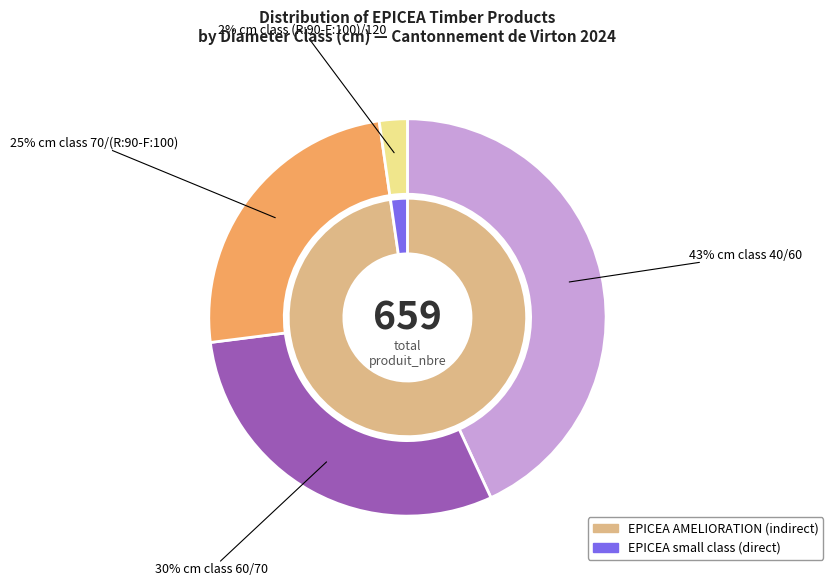

Combined, what portion of the pie is 60/70 and 70/(R:90-F:100)?

54.6%